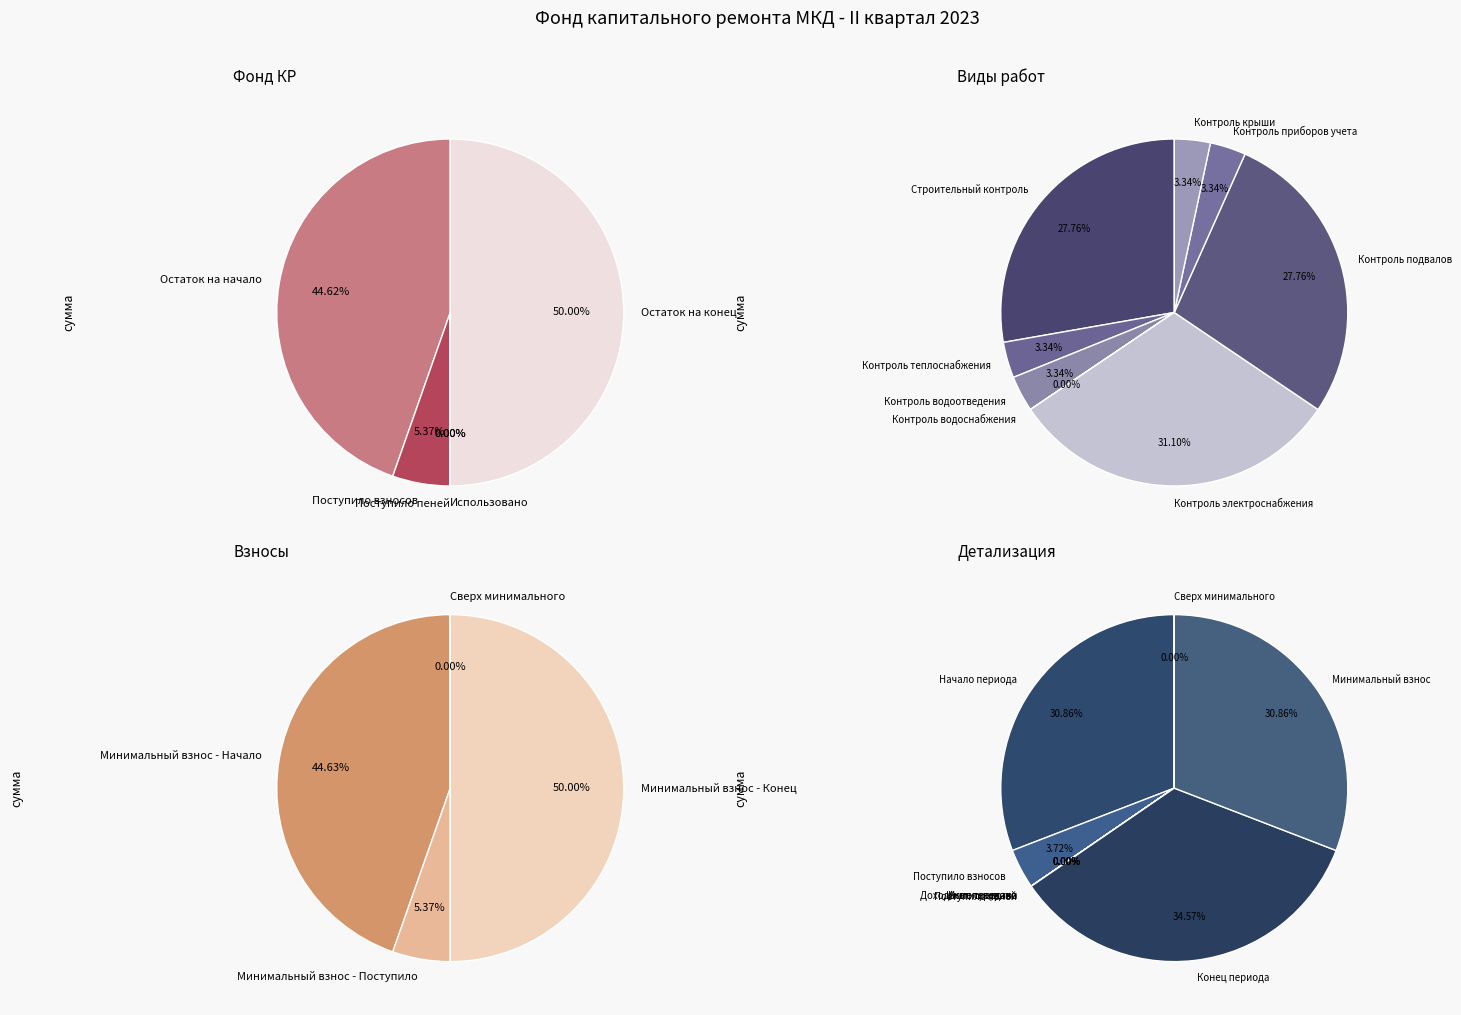

To the nearest percent, what is the difference between the largest and smallest slice percentages?

50%